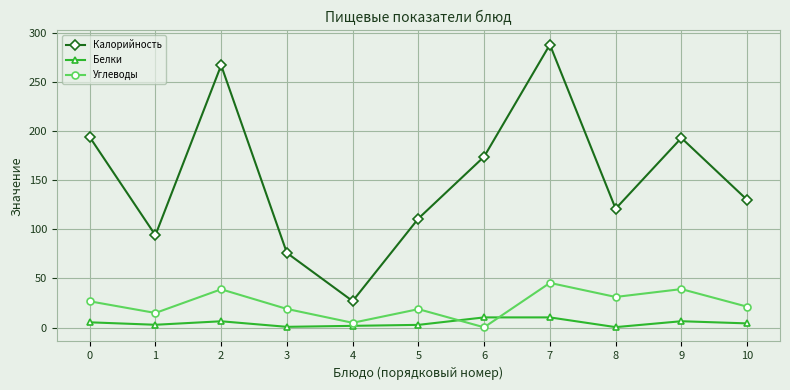

At which category does the chart reach its peak across all series?

7